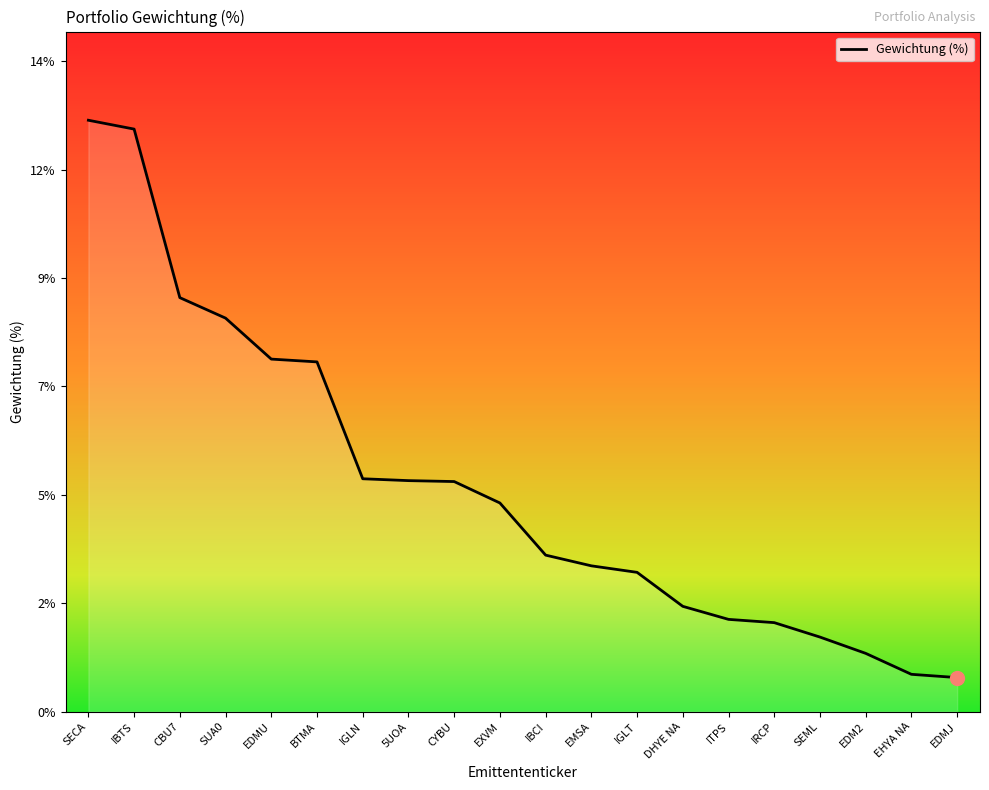

What is the average value?

4.9